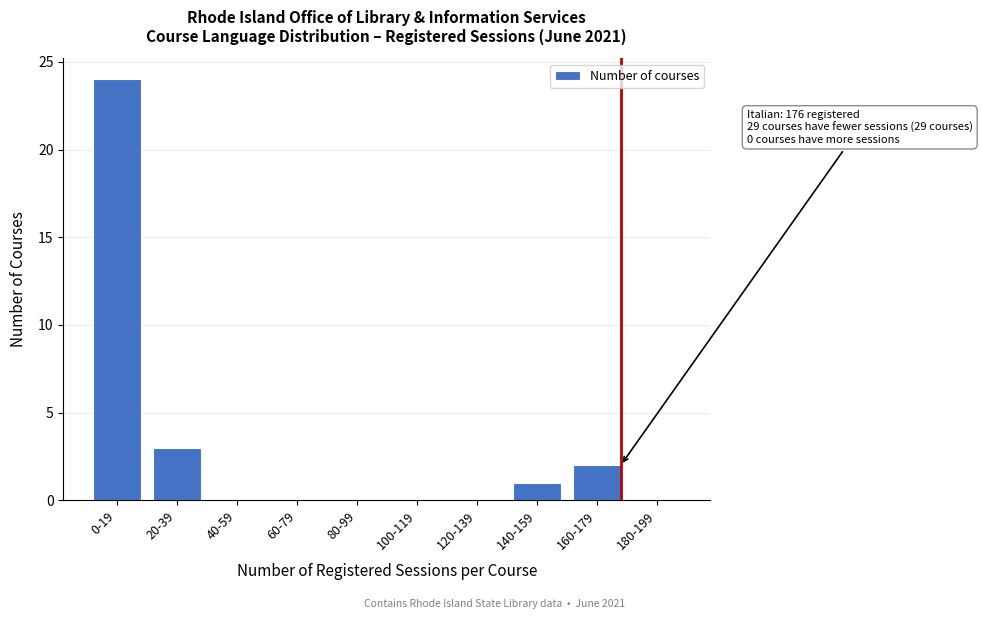

Reading left to right, what are all the values shown in this chart?

0-19=24	20-39=3	40-59=0	60-79=0	80-99=0	100-119=0	120-139=0	140-159=1	160-179=2	180-199=0